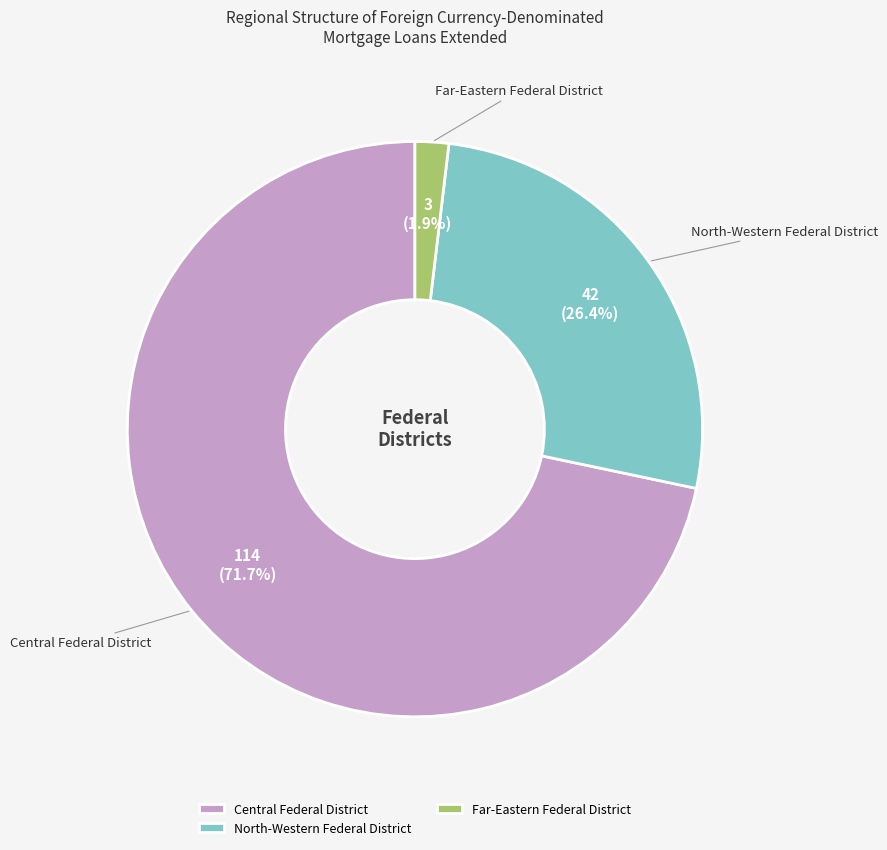

Count the number of slices in the pie.

3